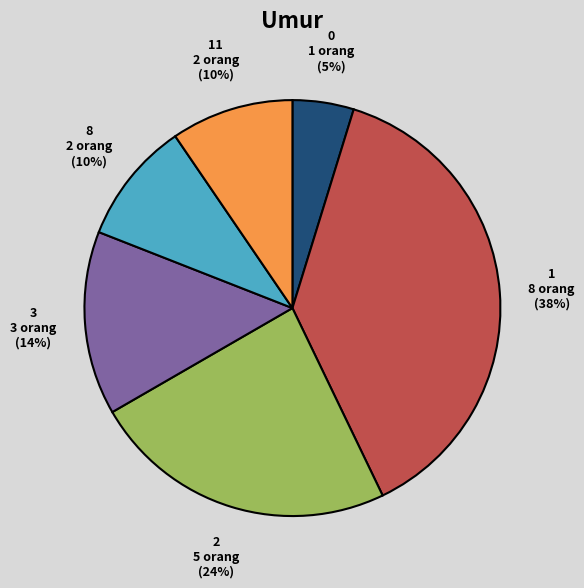

To the nearest percent, what portion does 1 represent?

38%